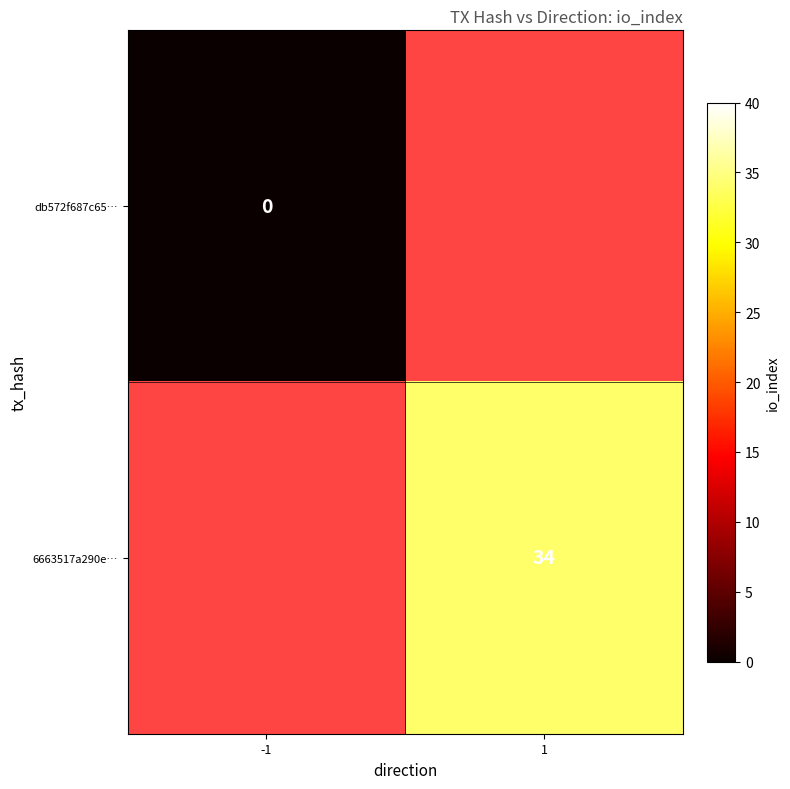

Is the value of 6663517a290e… at 1 greater than the value of db572f687c65… at -1?

Yes